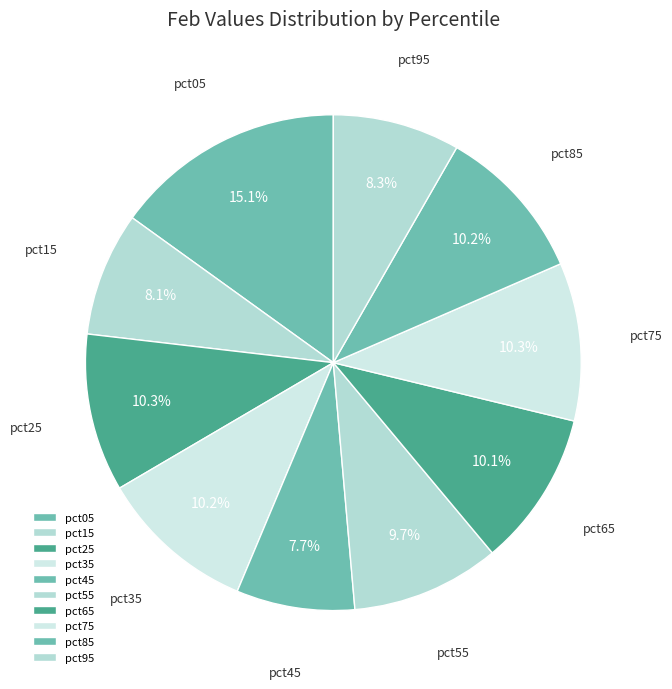

Which category has the biggest portion of the pie?

pct05